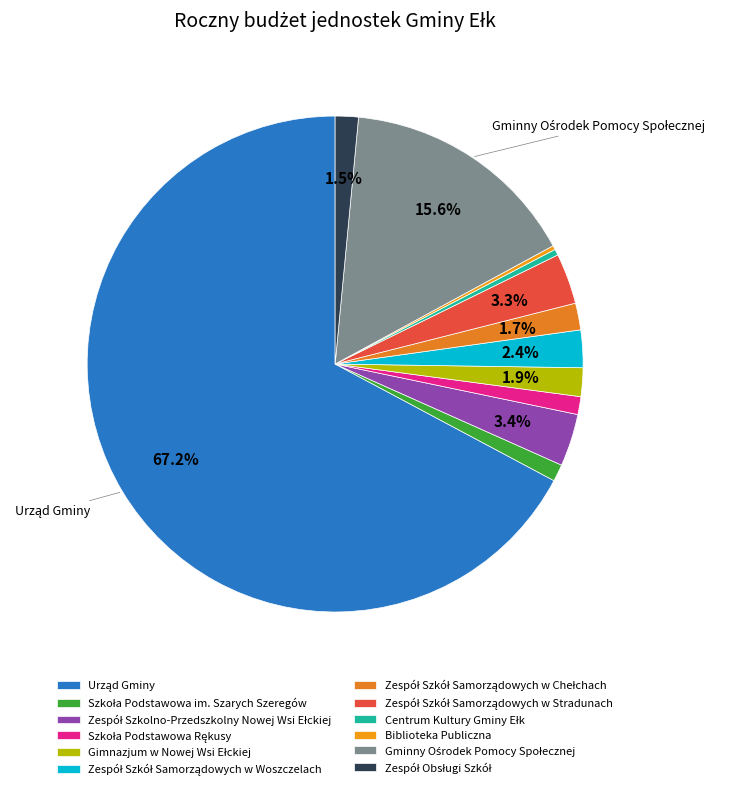

Is it true that Gminny Ośrodek Pomocy Społecznej is 16% of the pie?

True